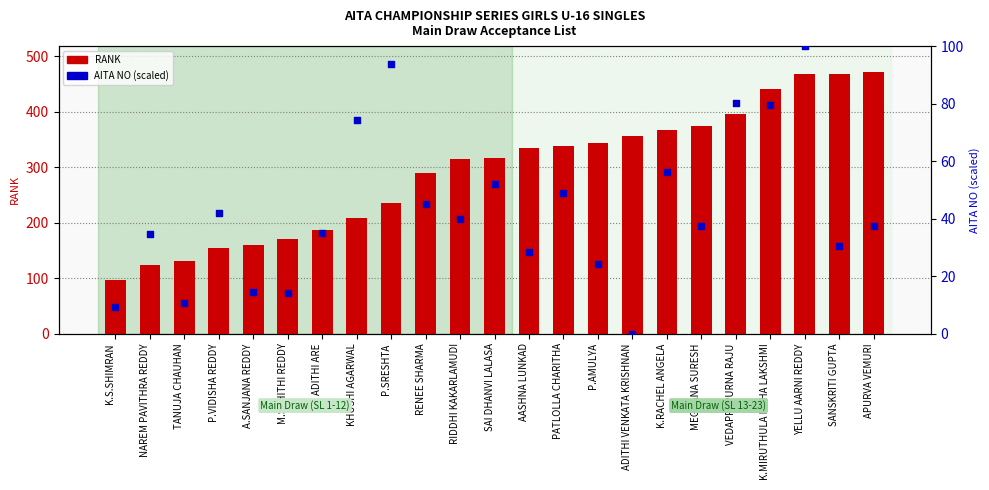

What is the total value across all series at P.AMULYA?

368.1